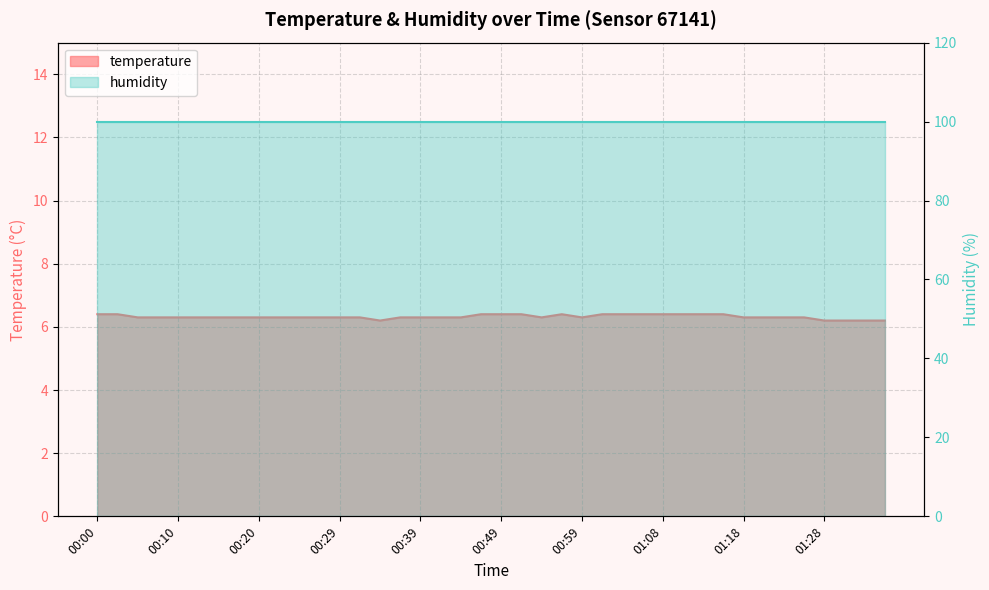

What is the ratio of the value at 00:46 to the value at 01:25?

1.0